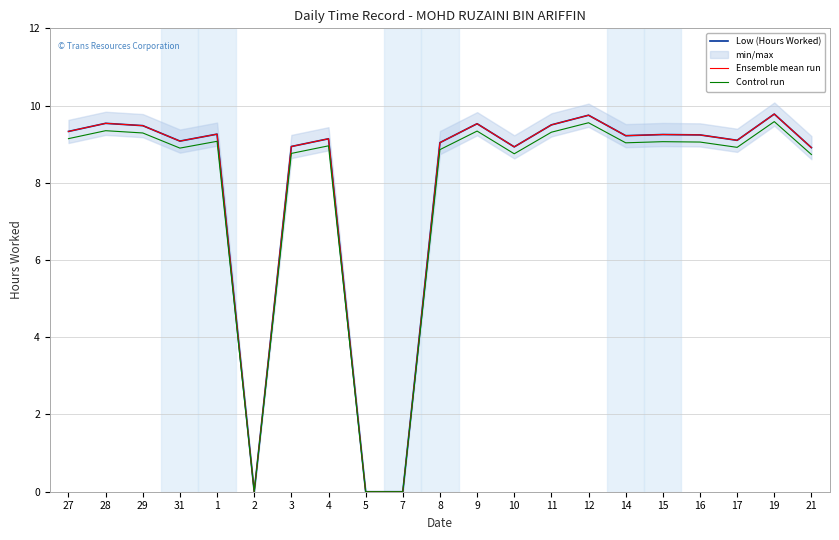

Reading left to right, transcribe all the data shown in this chart.

Low (Hours Worked): 9.3	9.5	9.5	9.1	9.3	0.0	8.9	9.1	0.0	0.0	9.0	9.5	8.9	9.5	9.8	9.2	9.2	9.2	9.1	9.8	8.9
Ensemble mean run: 9.3	9.5	9.5	9.1	9.3	0.0	8.9	9.1	0.0	0.0	9.0	9.5	8.9	9.5	9.8	9.2	9.2	9.2	9.1	9.8	8.9
Control run: 9.1	9.3	9.3	8.9	9.1	0.0	8.8	9.0	0.0	0.0	8.9	9.3	8.8	9.3	9.6	9.0	9.1	9.1	8.9	9.6	8.7